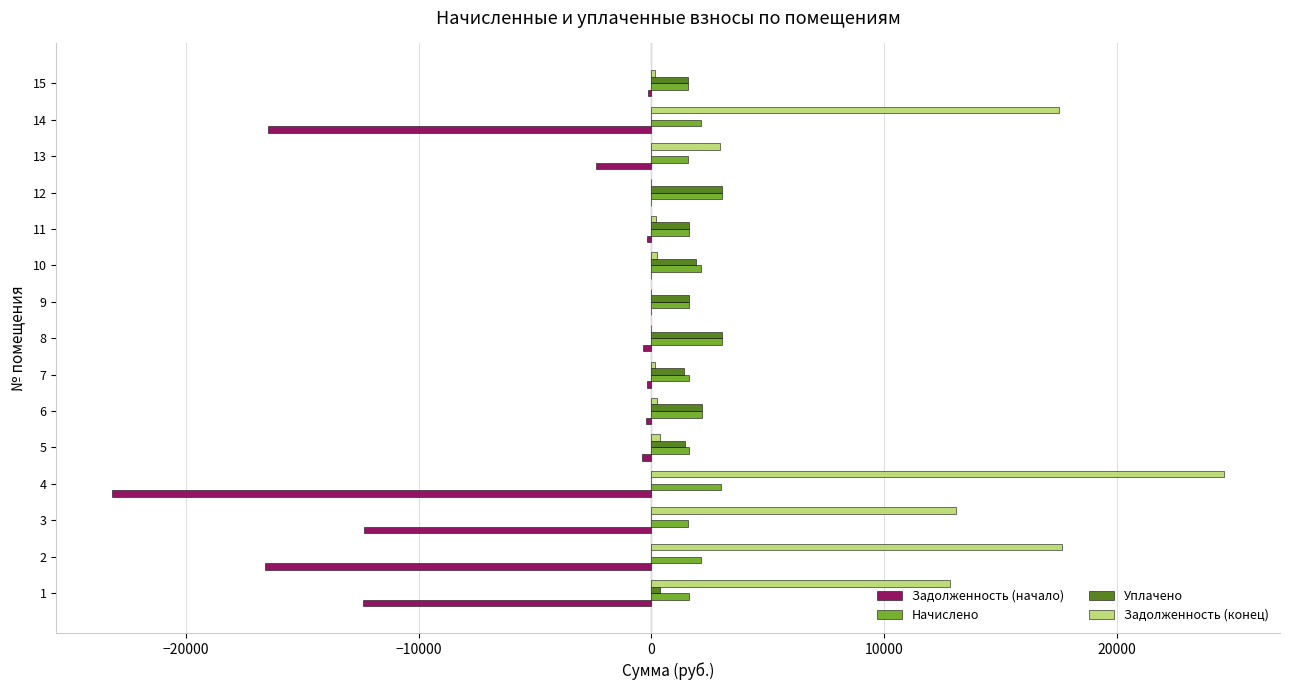

What is the maximum value for Уплачено?

3053.7